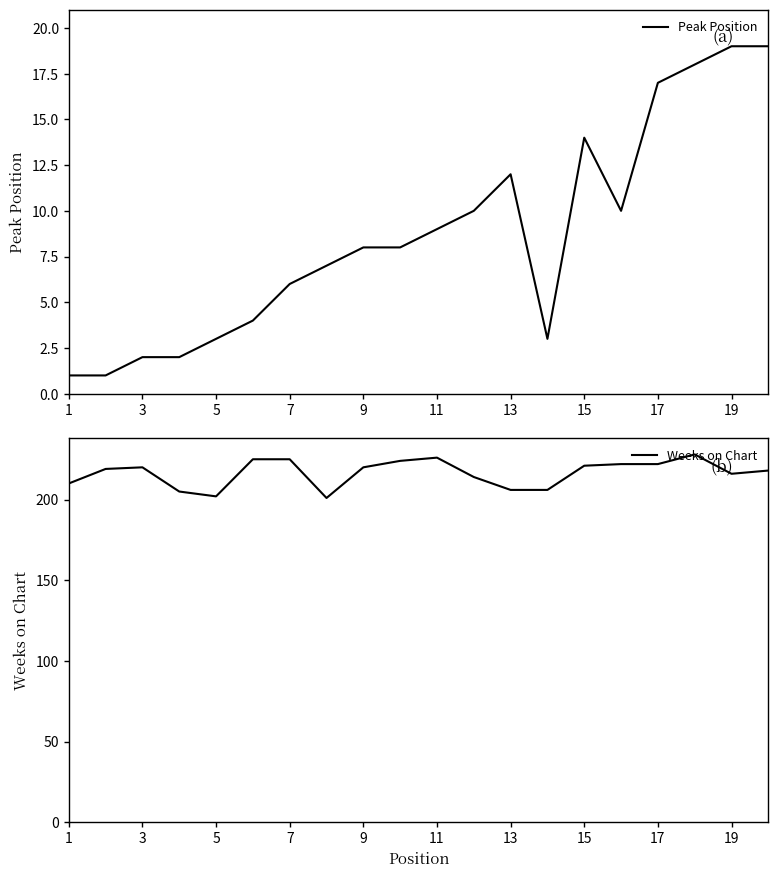

Rank the series at 19 from lowest to highest value.

Peak Position, Weeks on Chart